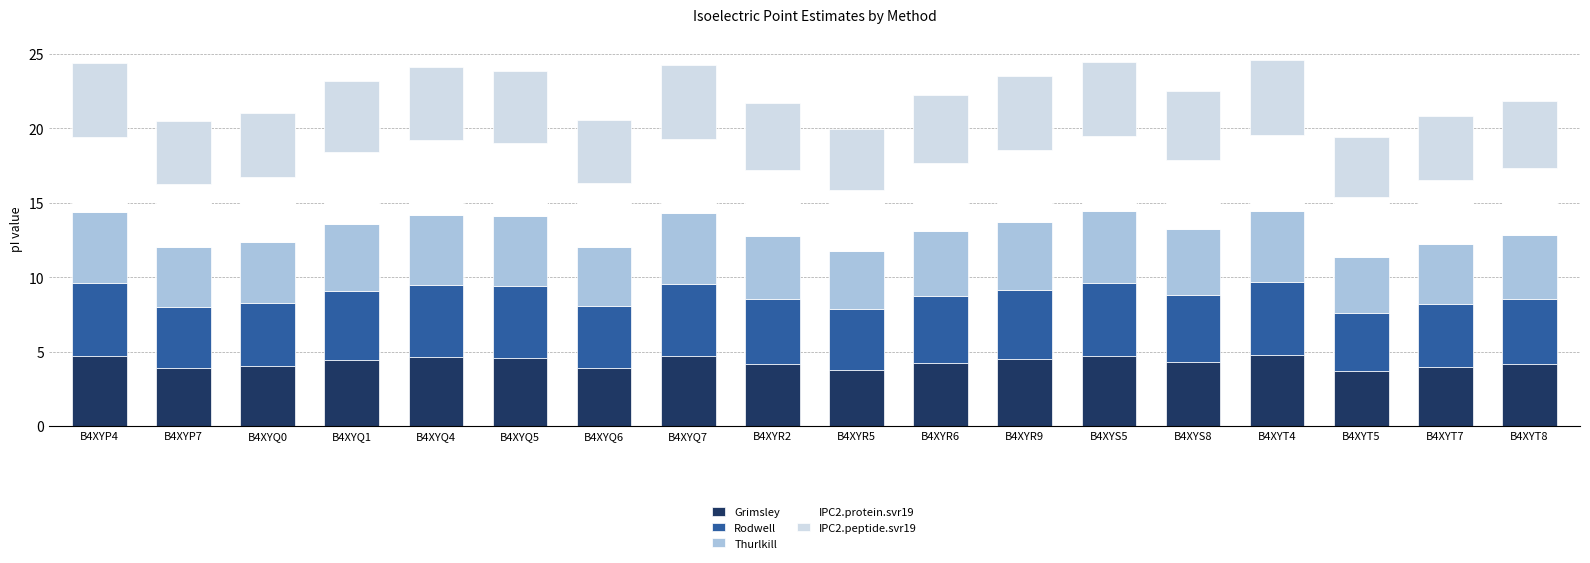

What is the difference between the Grimsley values at B4XYS5 and B4XYR2?

0.6